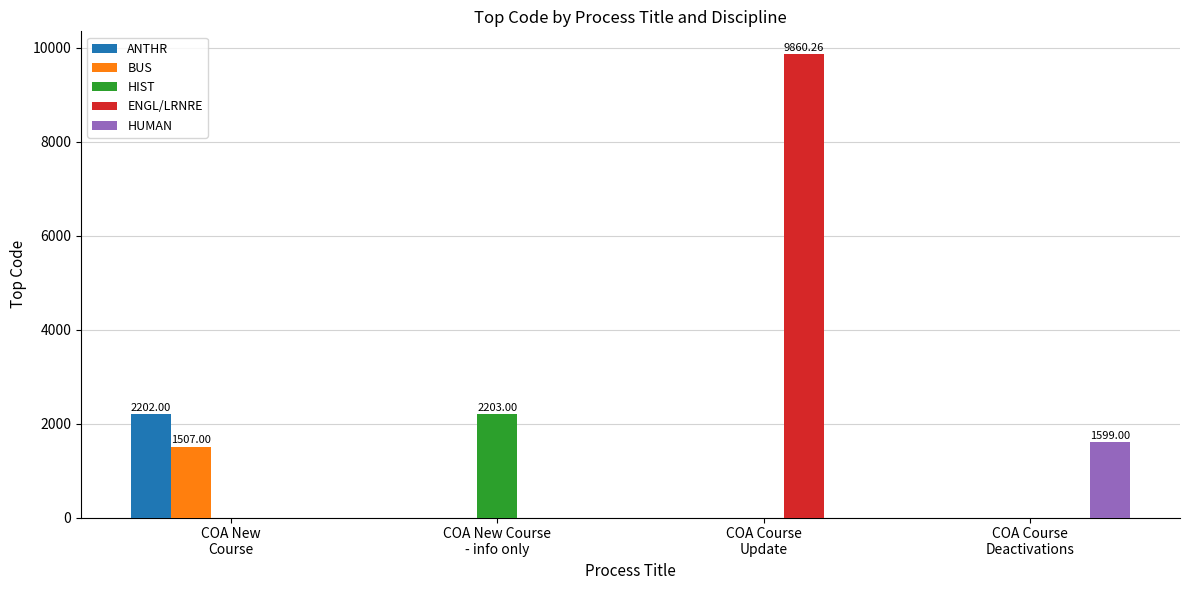

Reading left to right, list all the values displayed in this chart.

ANTHR: 2202.0	0.0	0.0	0.0
BUS: 1507.0	0.0	0.0	0.0
HIST: 0.0	2203.0	0.0	0.0
ENGL/LRNRE: 0.0	0.0	9860.3	0.0
HUMAN: 0.0	0.0	0.0	1599.0